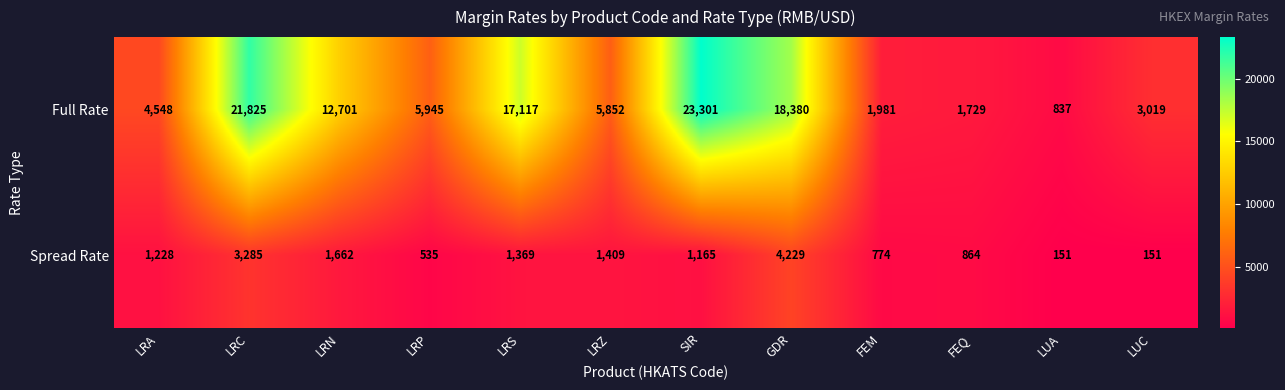

What is the minimum value for Spread Rate?

151